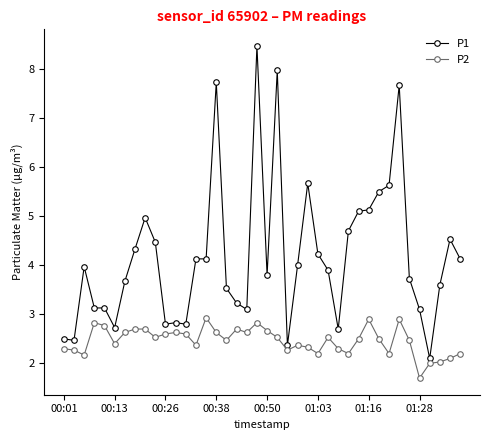

Which series has the widest spread of values?

P1